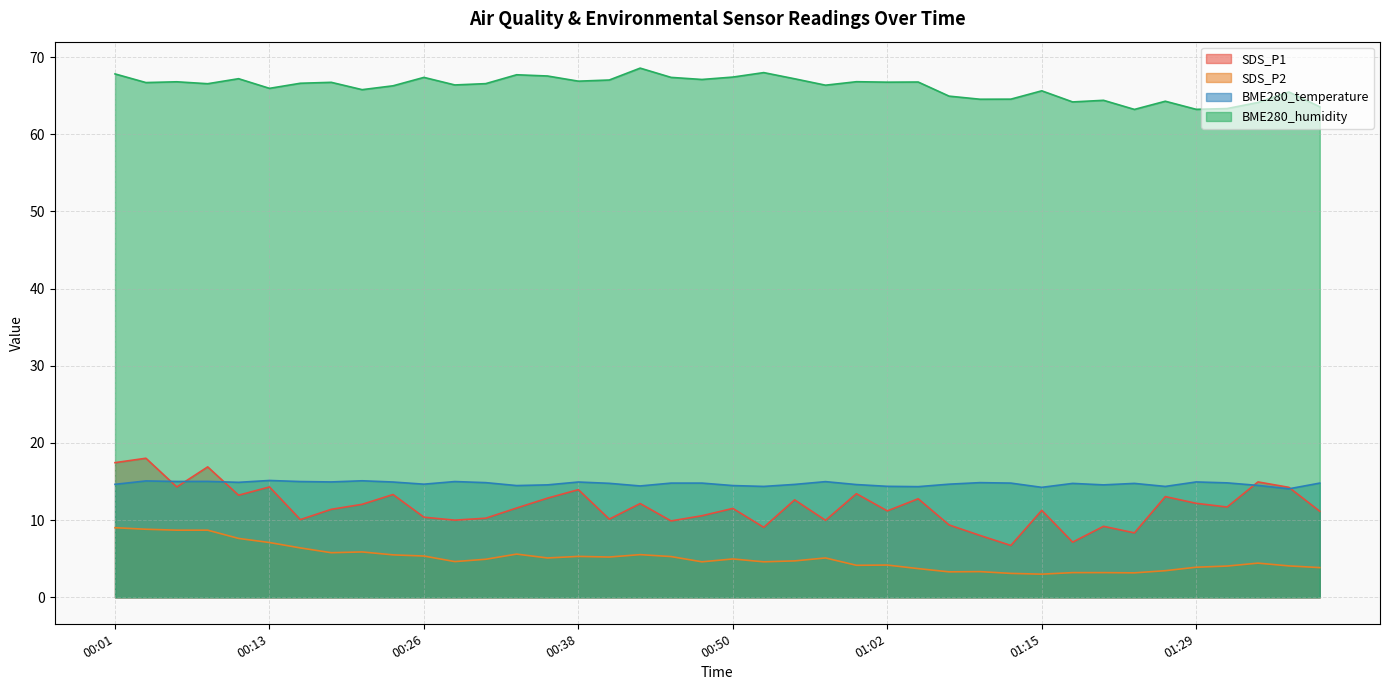

What is the sum of all SDS_P2 values?

202.6